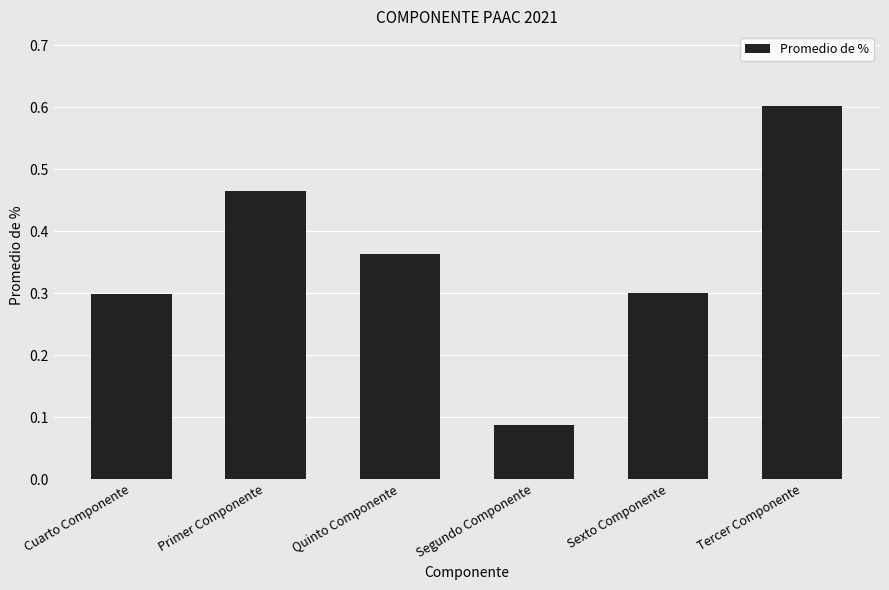

Is it true that the value at Cuarto Componente is 0.1?

False